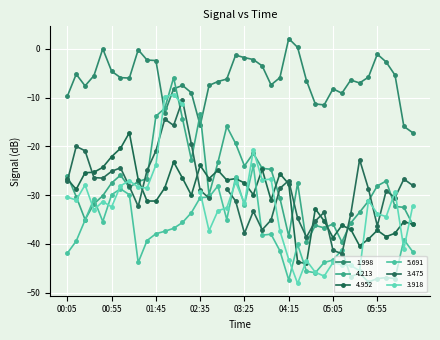

What position from the right is 00:25?

38